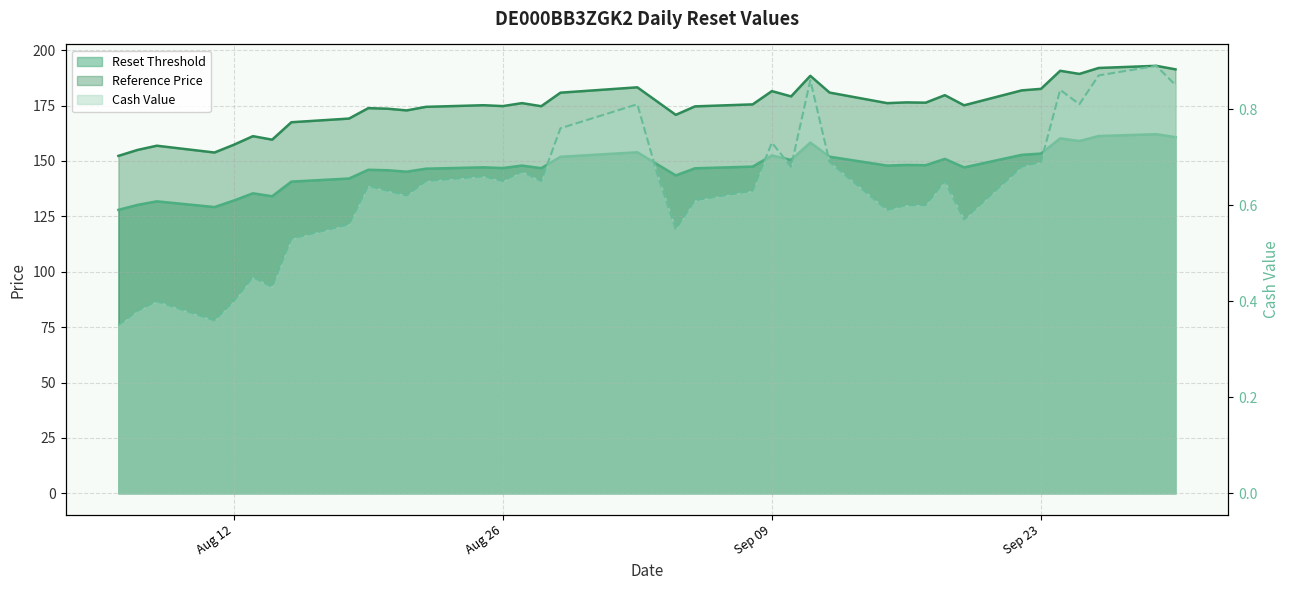

What position from the right is 2025-08-07?

38